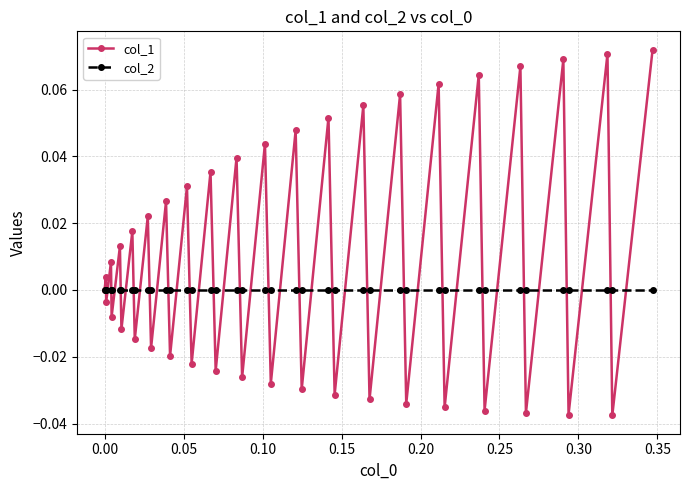

Rank the series by their average value, from highest to lowest.

col_1, col_2